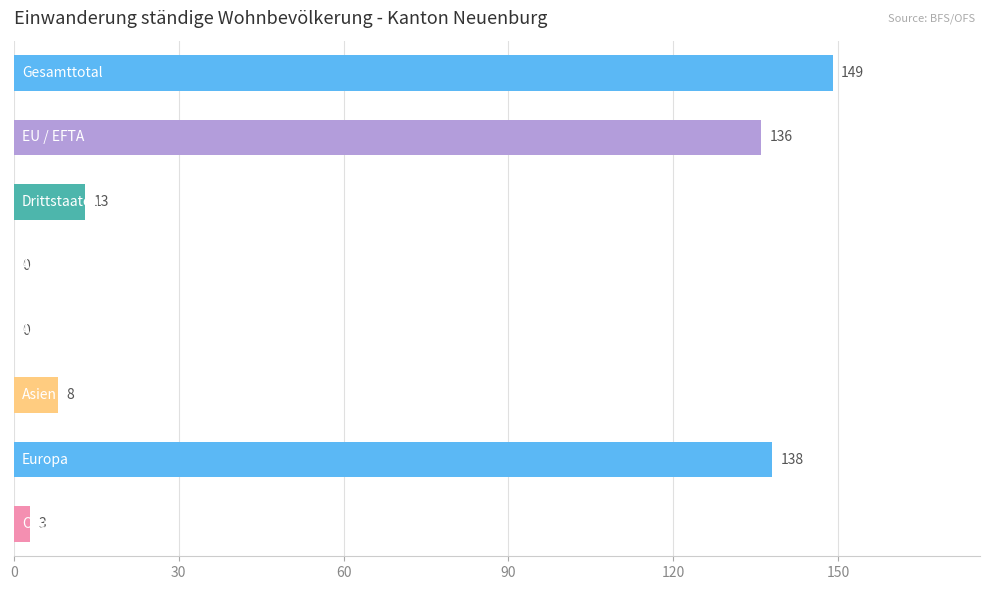

What is the sum of all values?

447